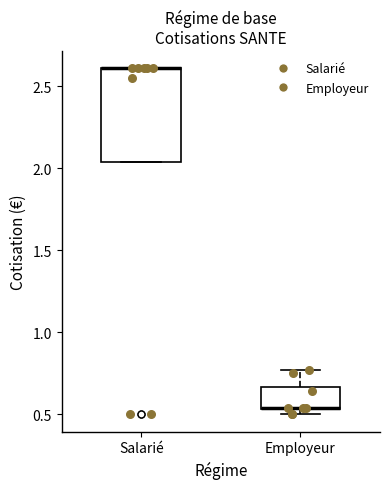

Which box is the tallest, from its lower edge to its upper edge?

Salarié